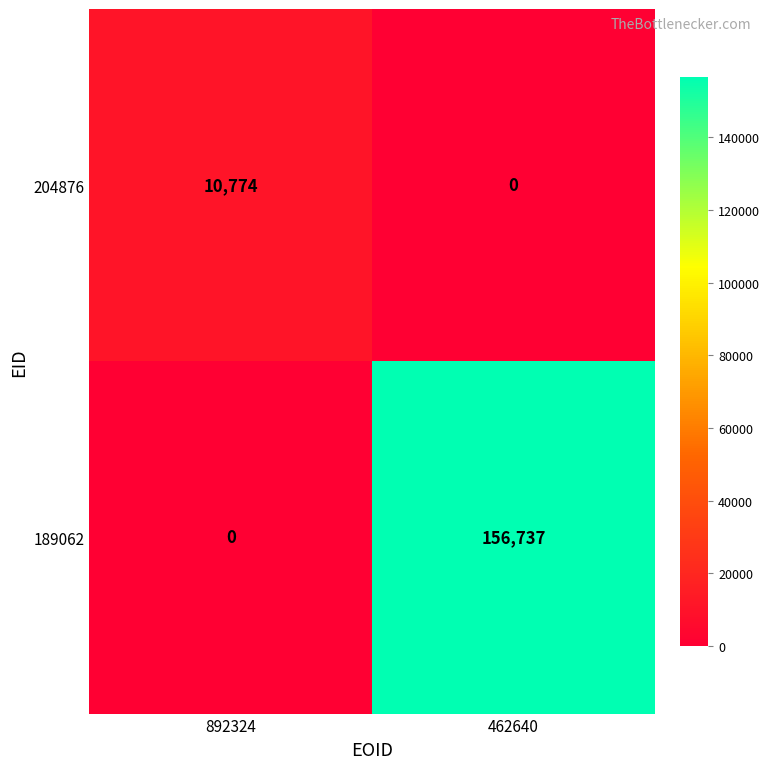

What is the maximum value for 204876?

10774